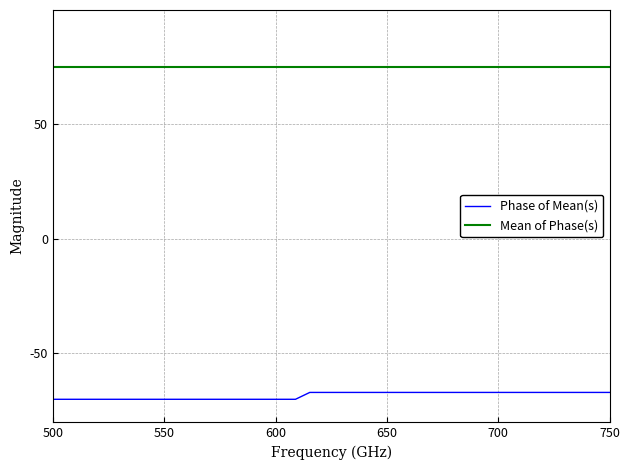

Count the number of data series in this chart.

2